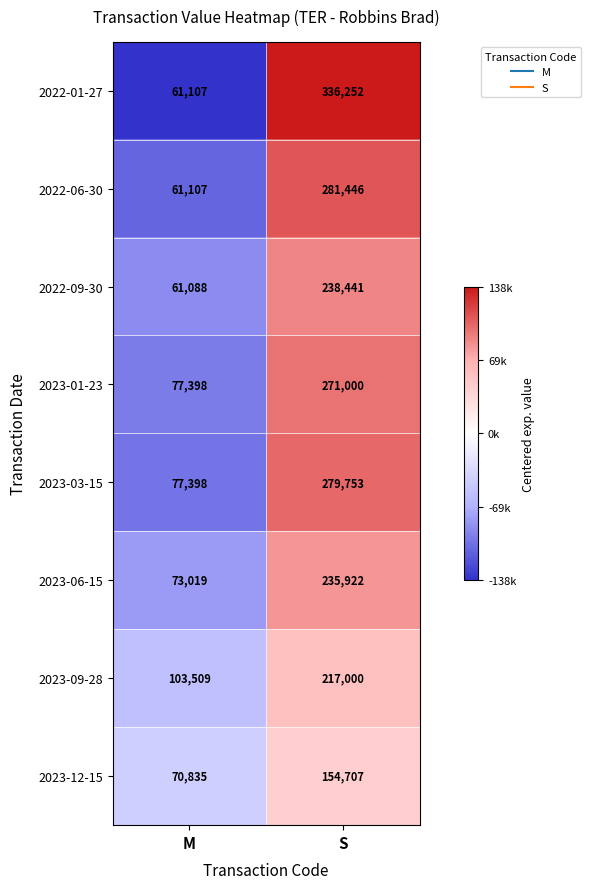

How many categories are shown in the chart?

2